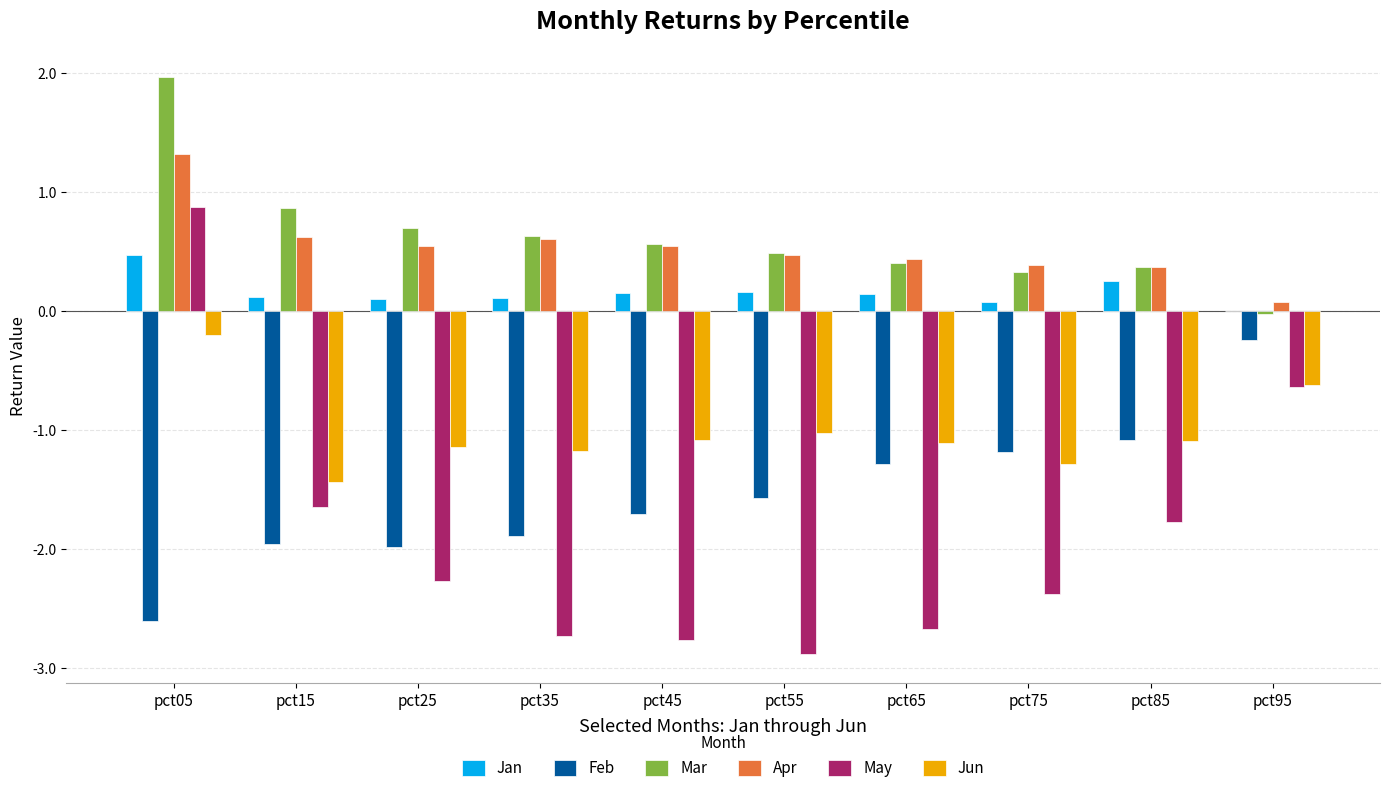

What is the spread (max minus min) of values at pct35?

3.4